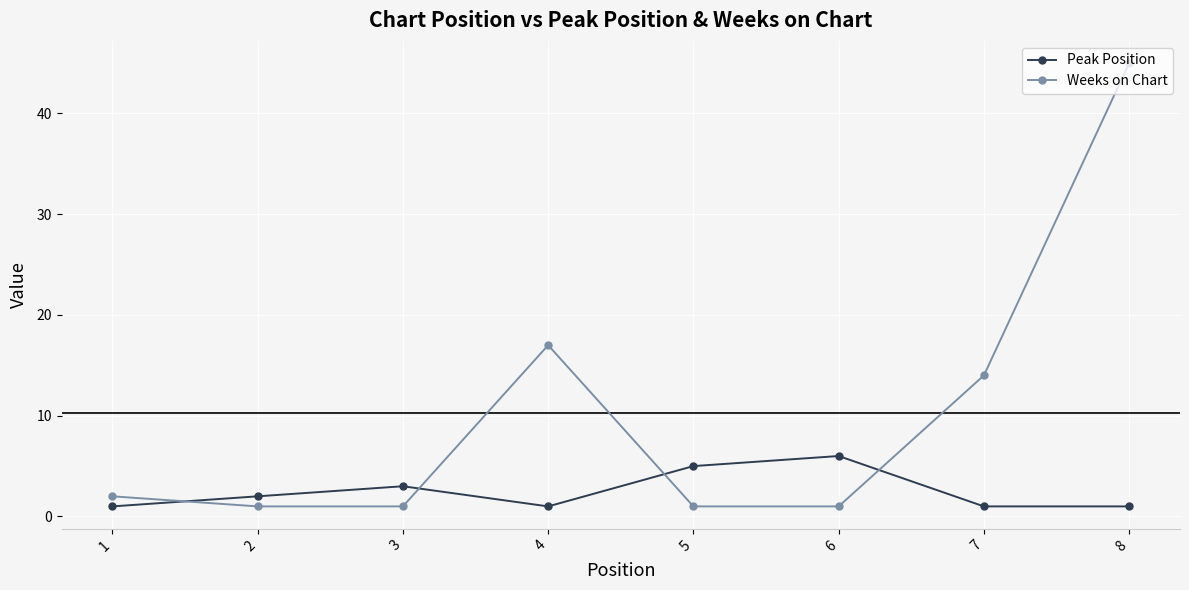

How many data points does each series have?

8